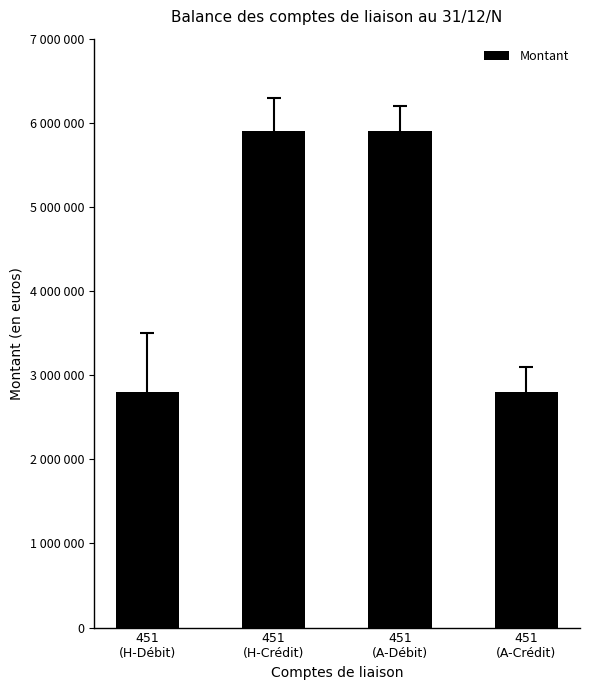

What value does the data have at 451
(A-Débit)?

5900000